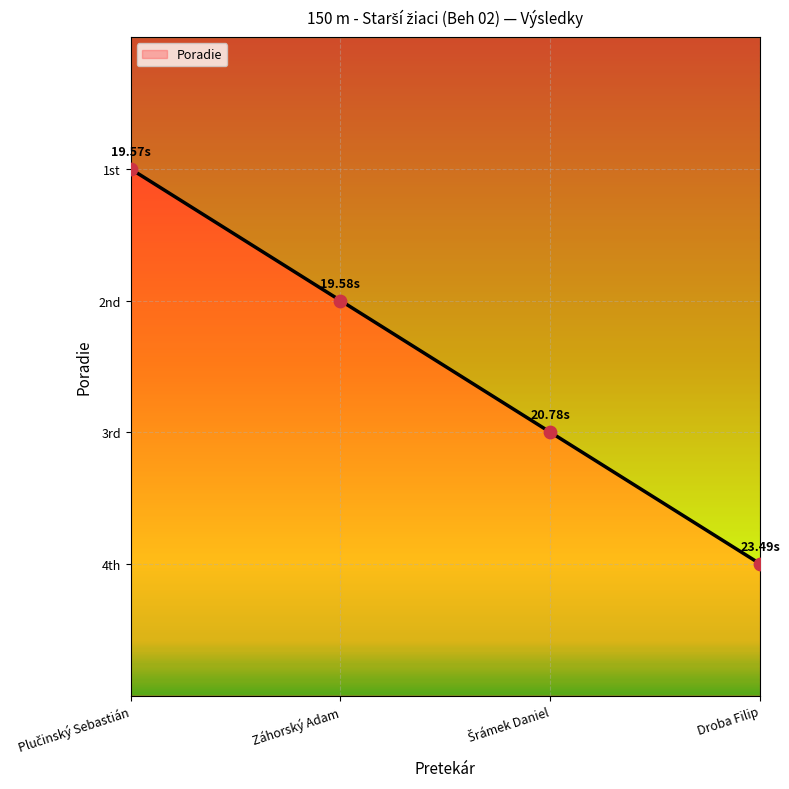

Approximately how many times larger is the value at Záhorský Adam compared to Plučinský Sebastián?

2.0